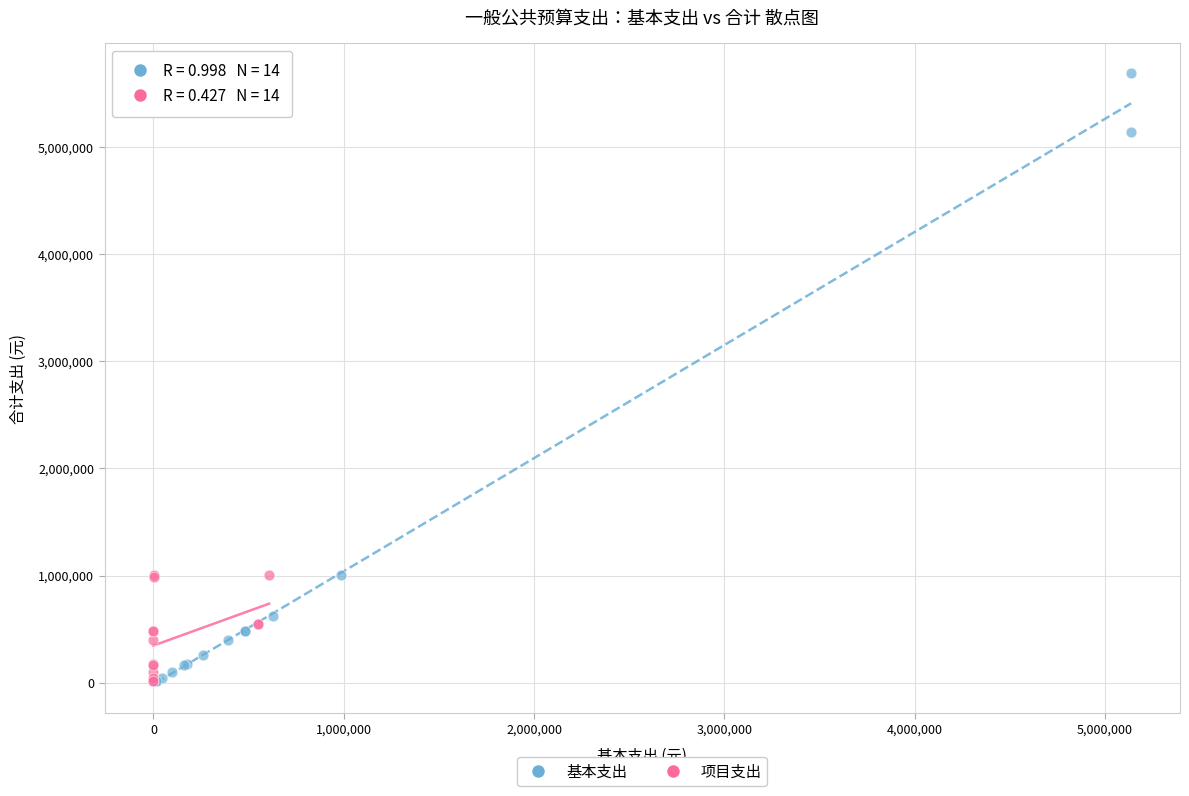

Which series has the largest Y range (max minus min)?

基本支出